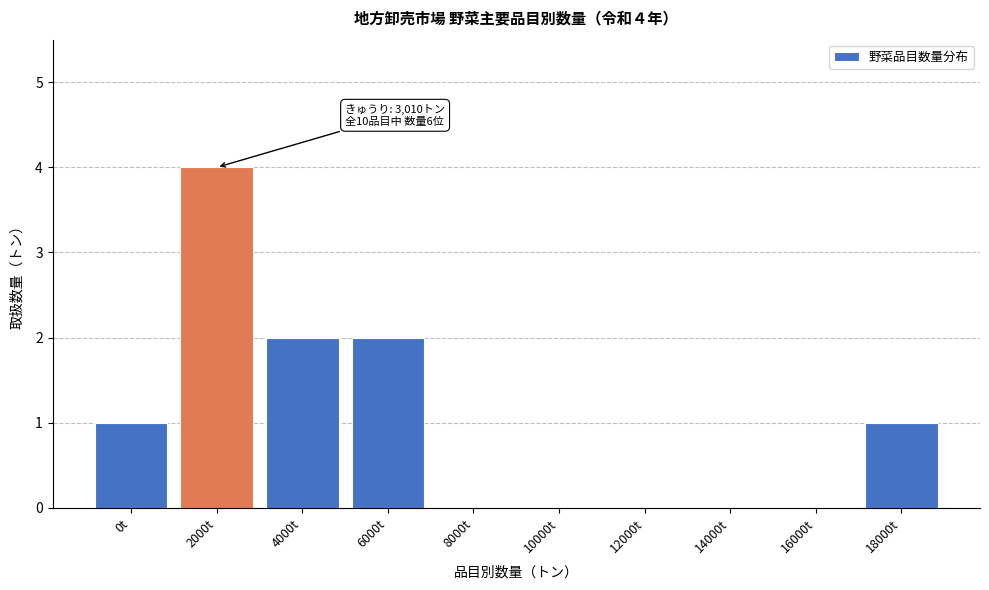

Reading right to left, what are all the values shown in this chart?

18000t=1	16000t=0	14000t=0	12000t=0	10000t=0	8000t=0	6000t=2	4000t=2	2000t=4	0t=1